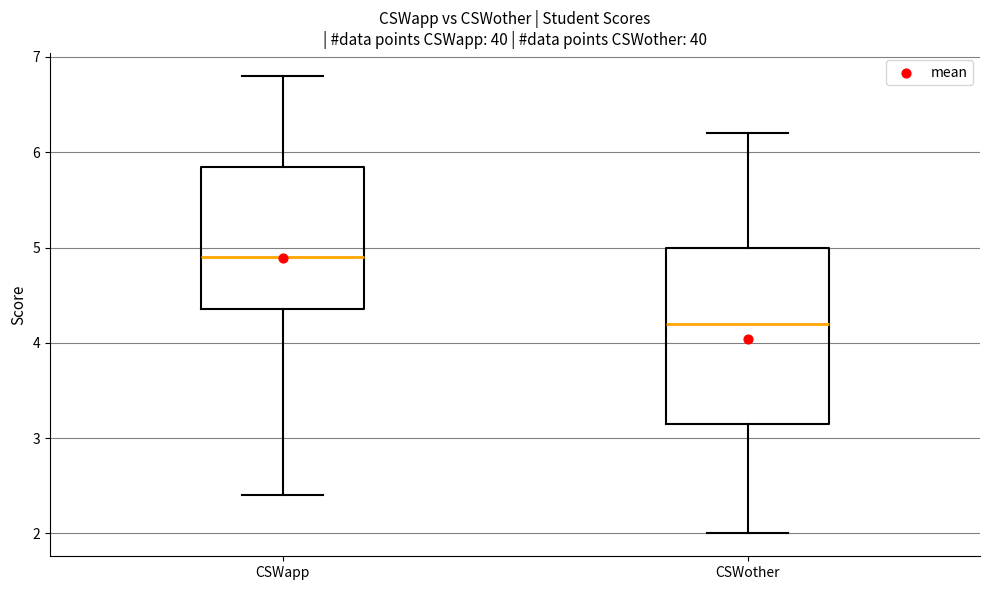

Reading left to right, read every box against the y-axis: the position of its median line, the range the box covers, and the ends of its whiskers. The values are not printed on the chart, so give them approximately, as read against the axis.

CSWapp: median 4.9, box 4.4 to 5.9, whiskers 2.4 to 6.8
CSWother: median 4.2, box 3.2 to 5.0, whiskers 2.0 to 6.2